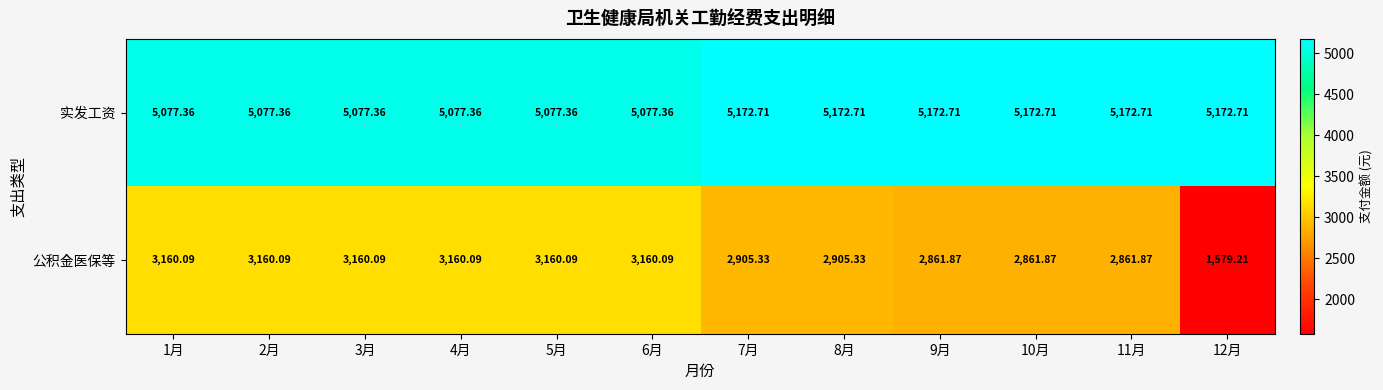

Is the value of 实发工资 at 4月 greater than the value of 公积金医保等 at 10月?

Yes